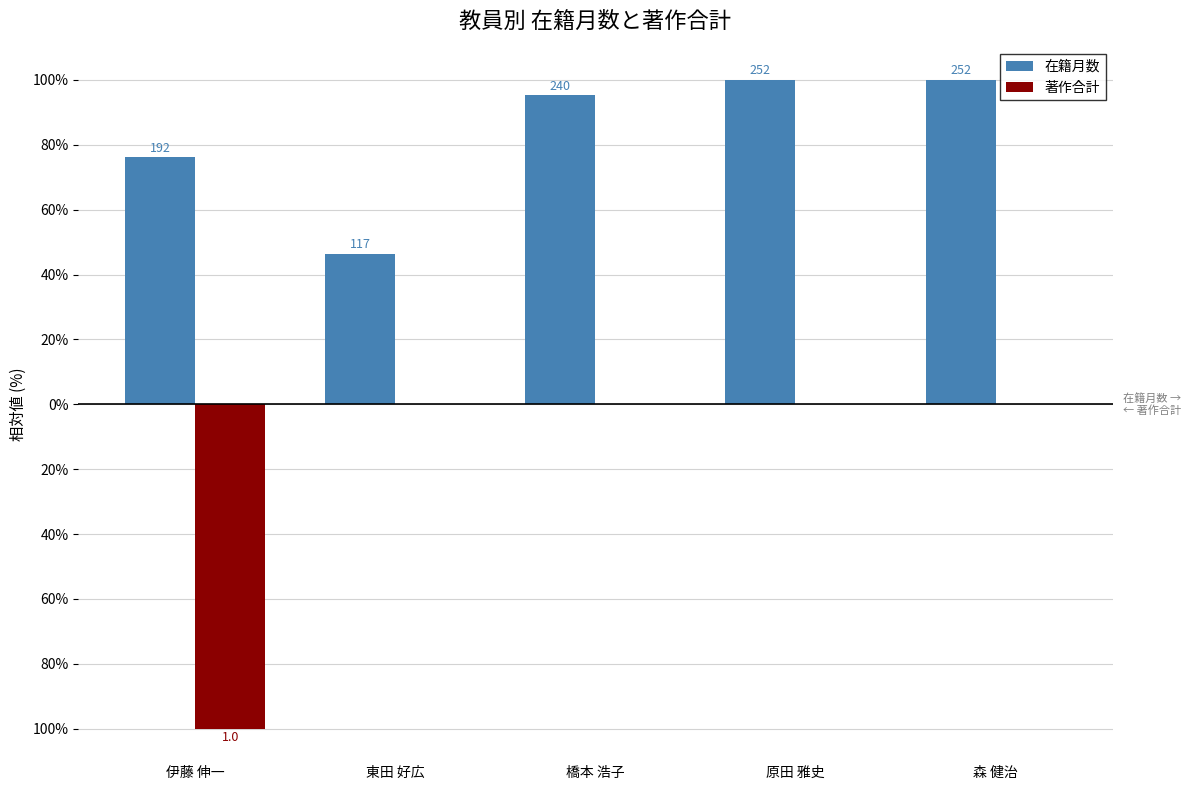

At which category is the sum across all series the highest?

原田 雅史